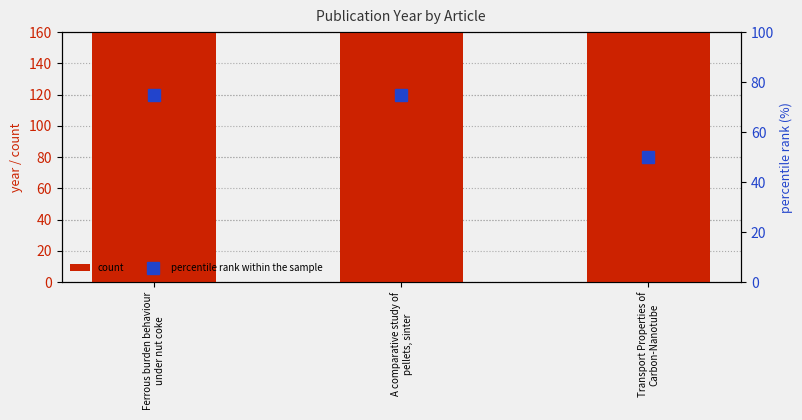

Reading left to right, transcribe all the data shown in this chart.

count: Ferrous burden behaviour
under nut coke=2020	A comparative study of
pellets, sinter=2020	Transport Properties of
Carbon-Nanotube=2012
percentile rank within the sample: Ferrous burden behaviour
under nut coke=75	A comparative study of
pellets, sinter=75	Transport Properties of
Carbon-Nanotube=50